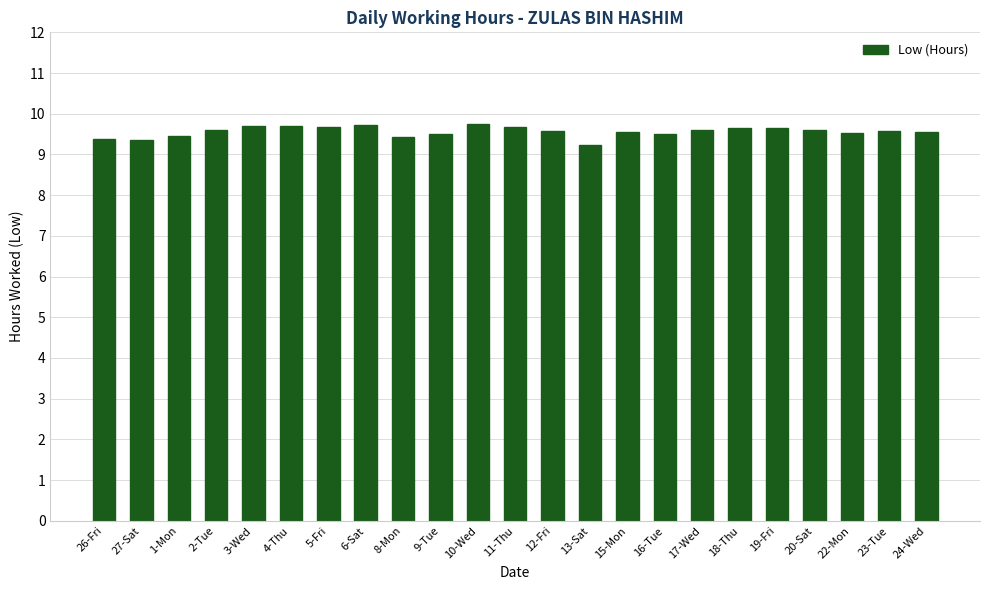

Is it true that the value at 17-Wed is 15.5?

False